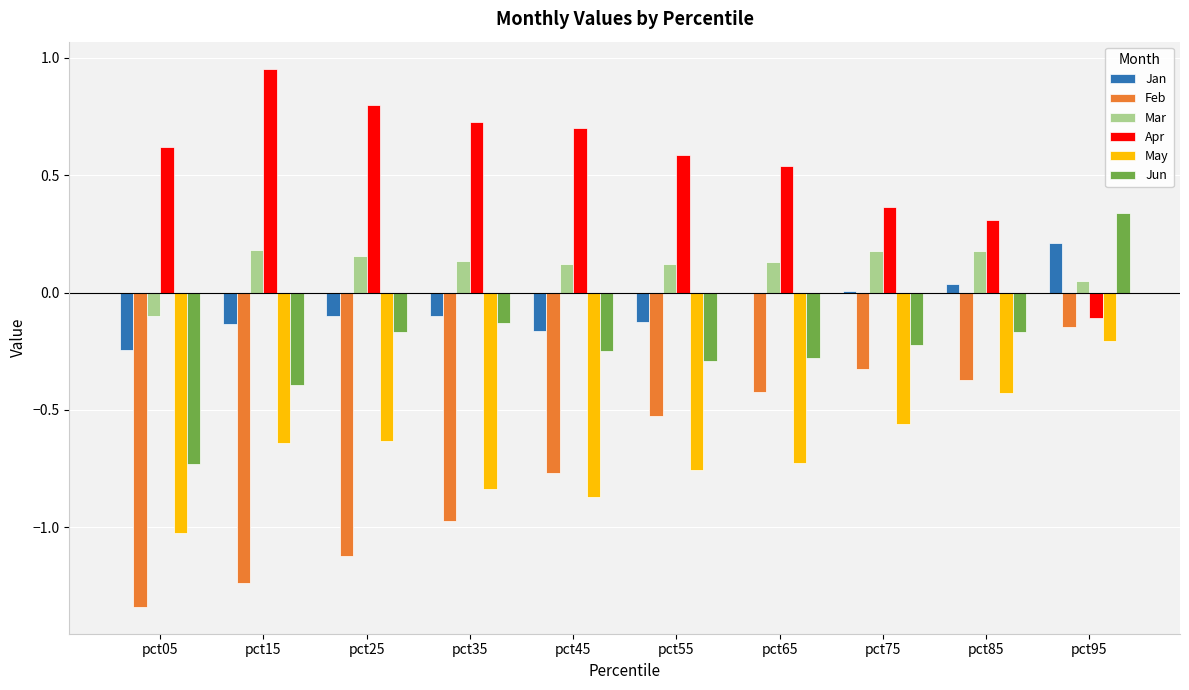

Are the bars grouped side by side (vs. stacked)?

Yes